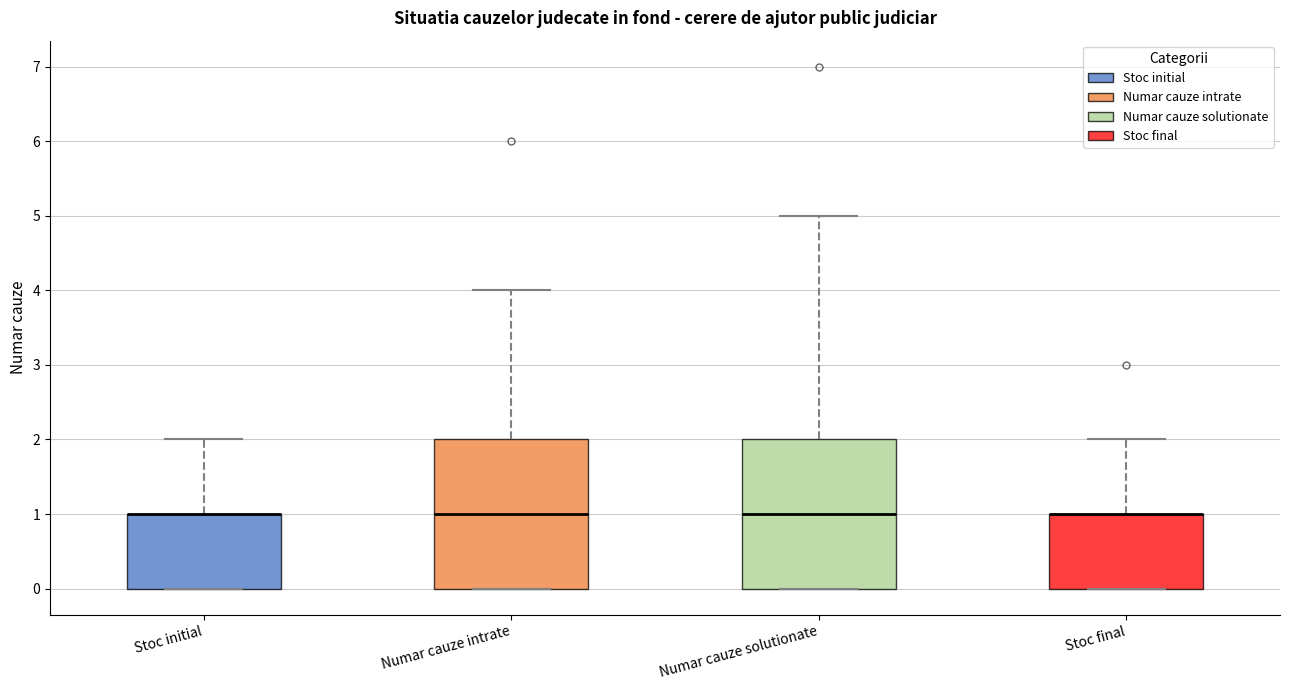

Reading left to right, transcribe this box plot: for each box, give where its median line is, the range the box spans, and where its two whiskers end, as read against the y-axis. The values are not printed on the chart, so give them approximately, as read against the axis.

Stoc initial: median 1 (drawn on the box's upper edge), box 0 to 1, whiskers 0 to 2
Numar cauze intrate: median 1, box 0 to 2, whiskers 0 to 4
Numar cauze solutionate: median 1, box 0 to 2, whiskers 0 to 5
Stoc final: median 1 (drawn on the box's upper edge), box 0 to 1, whiskers 0 to 2